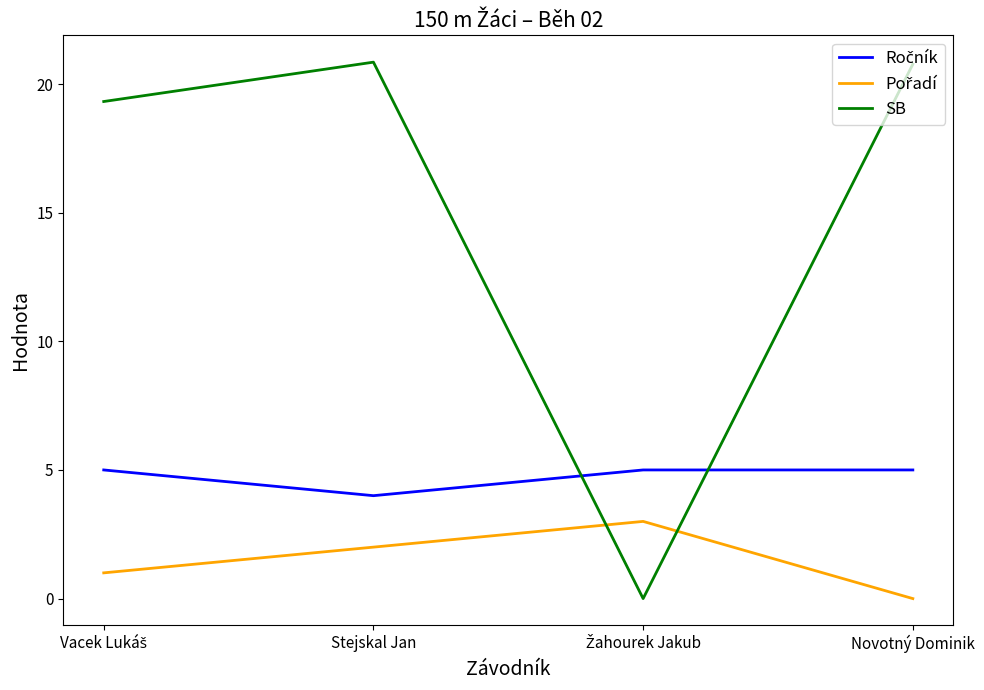

What position from the left is Novotný Dominik?

4